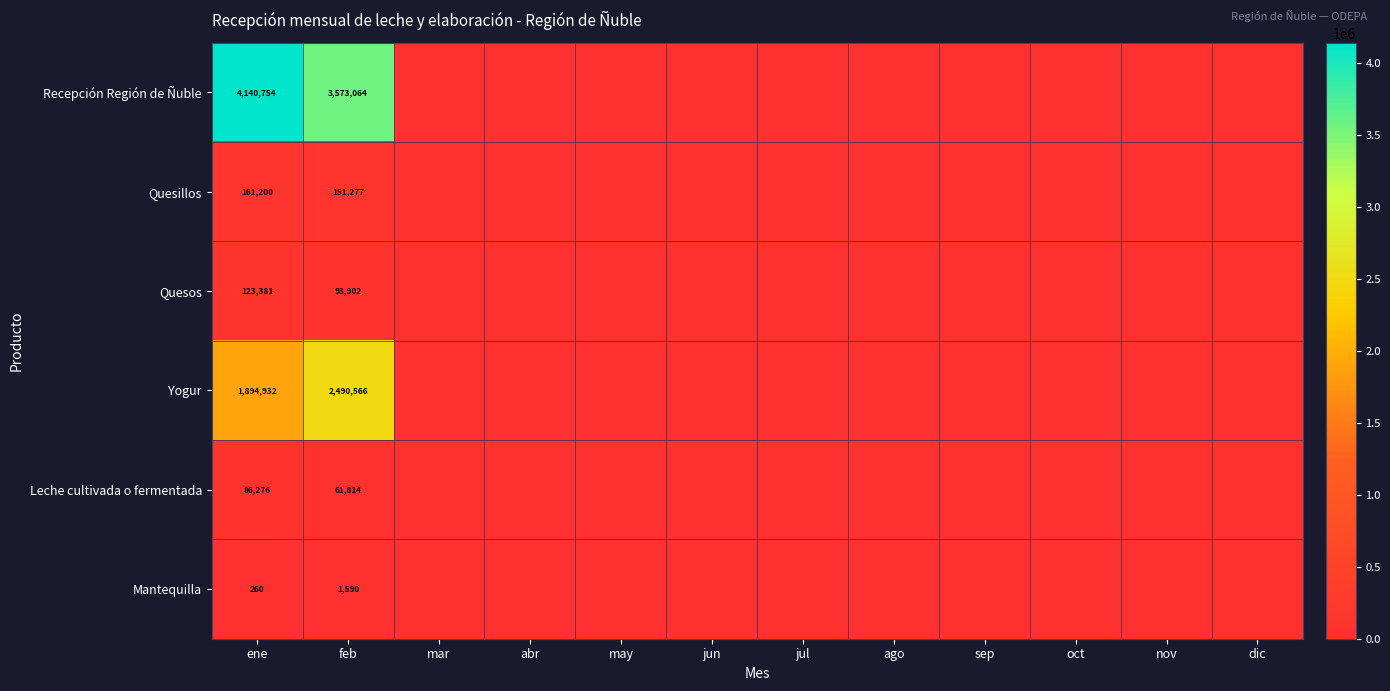

What is the total value across all series at feb?

6372213